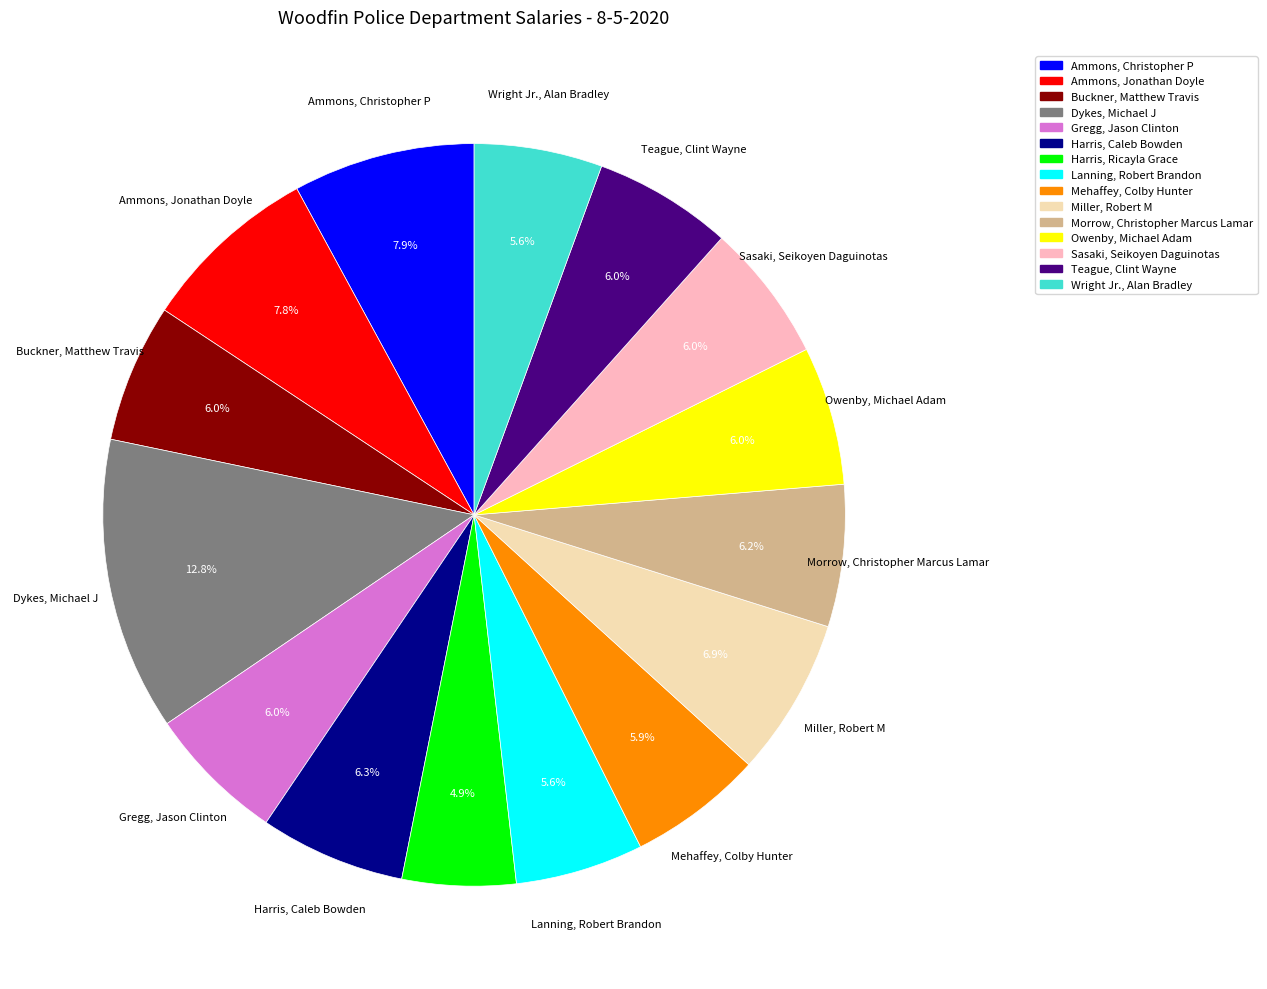

Does Sasaki, Seikoyen Daguinotas account for over 50% of the chart?

No